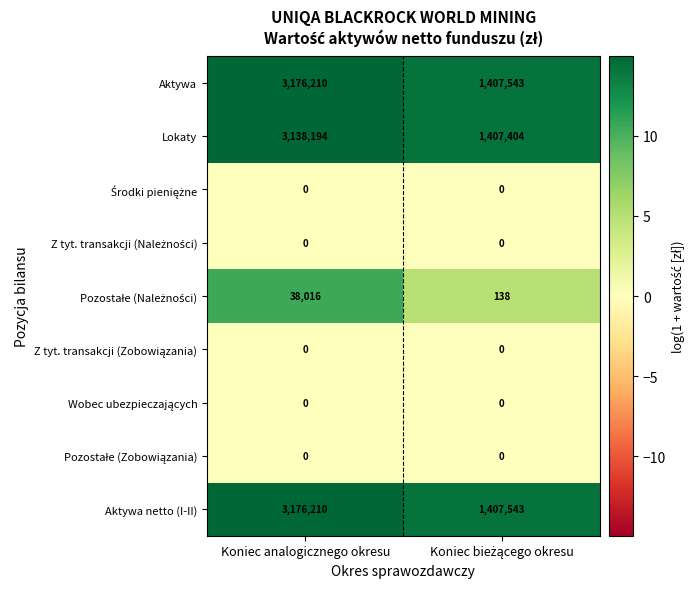

What is the difference between the maximum and minimum values in the Aktywa netto (I-II) series?

1768667